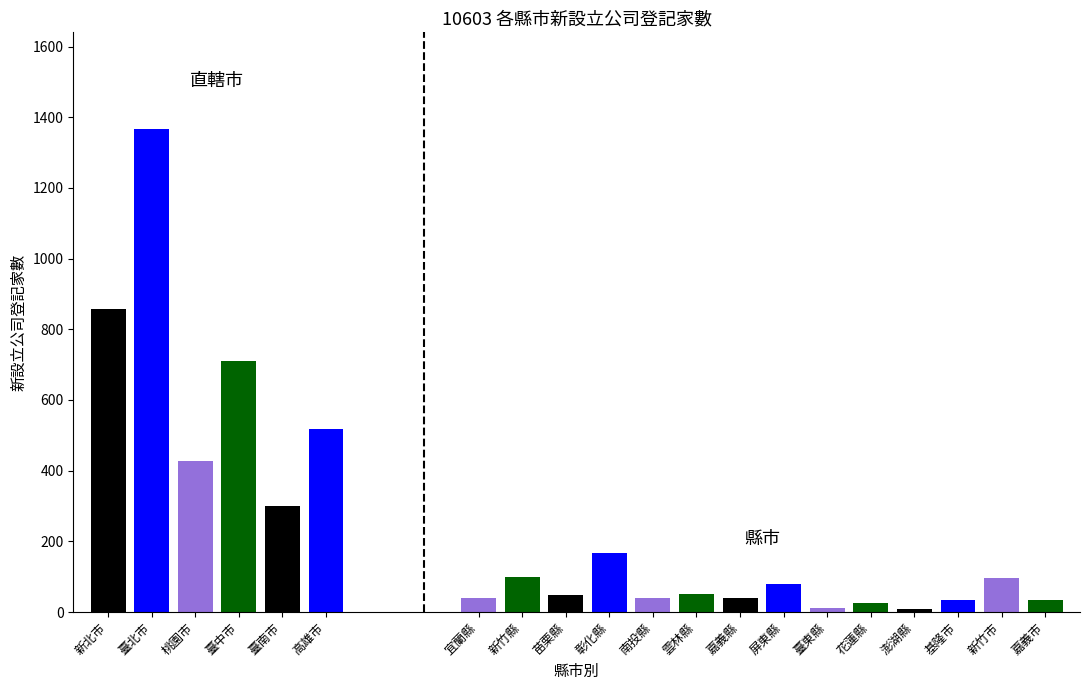

Does the chart contain stacked bars?

No